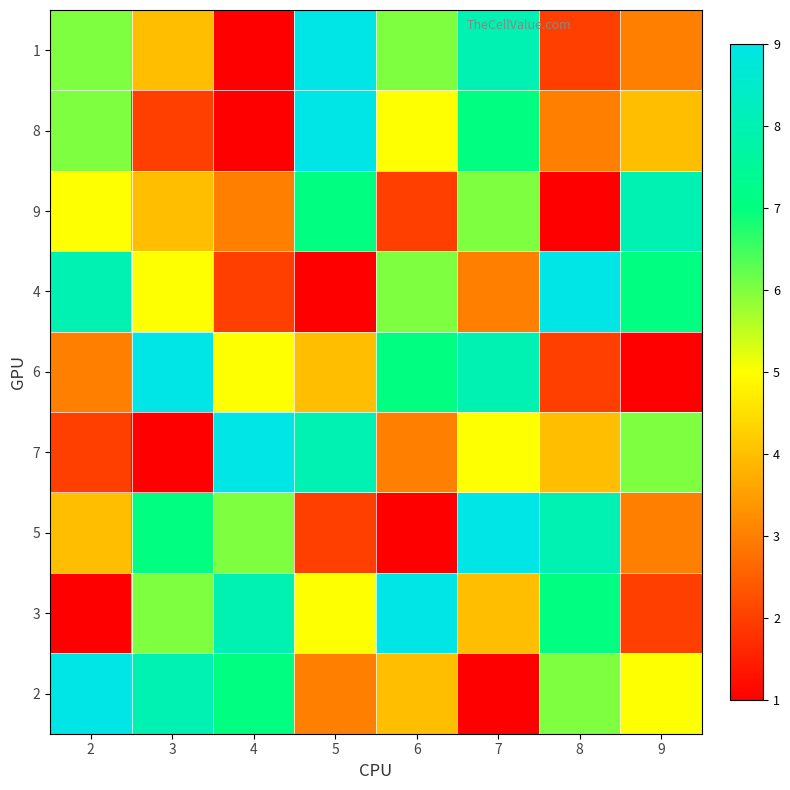

At how many categories does at least one series exceed 2?

8